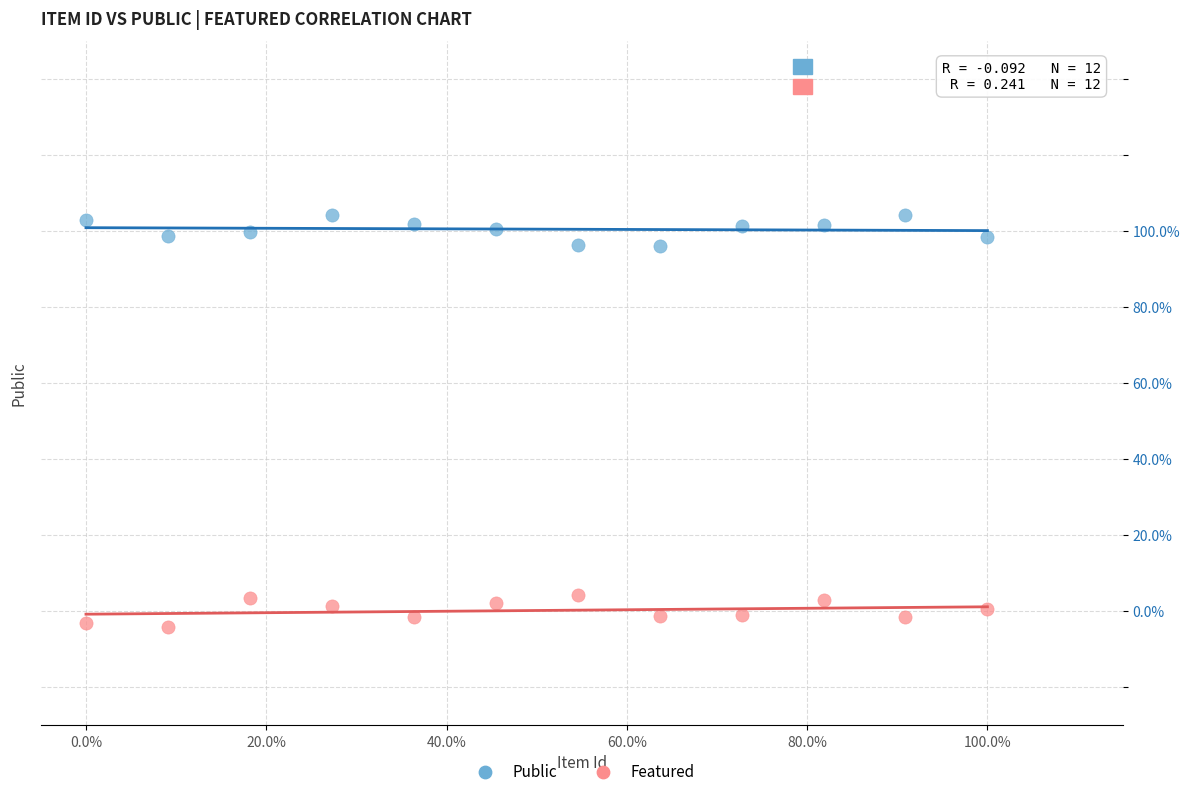

Which series contains the highest Y value?

Public